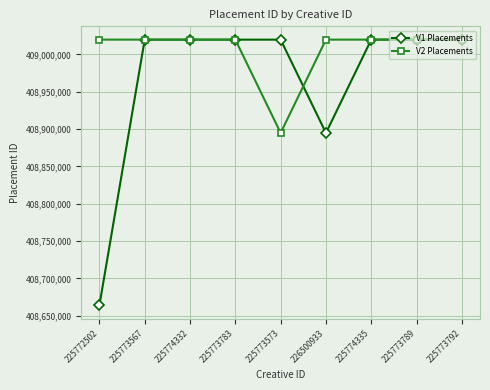

What is the label of the 6th point from the right?

225773783